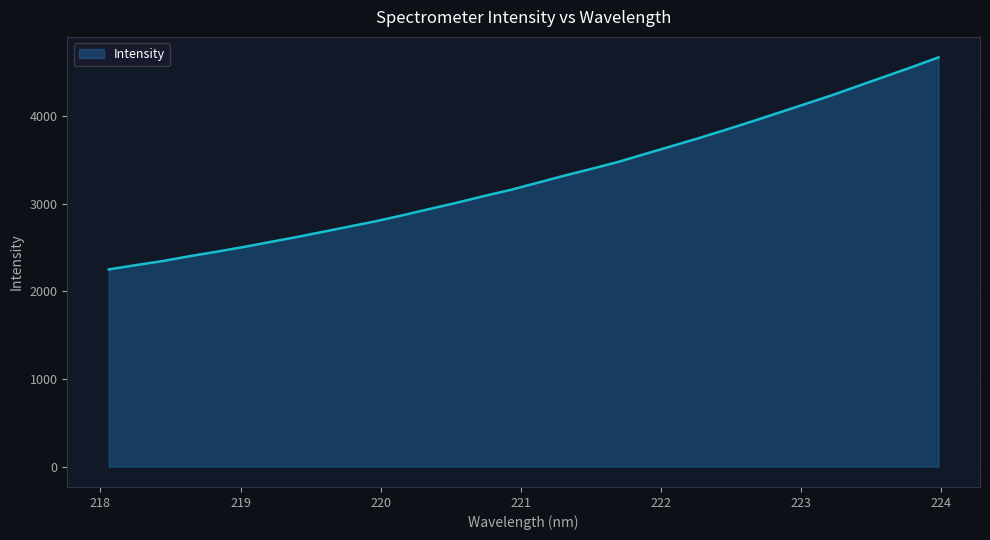

What is the maximum value shown in the chart?

4674.3